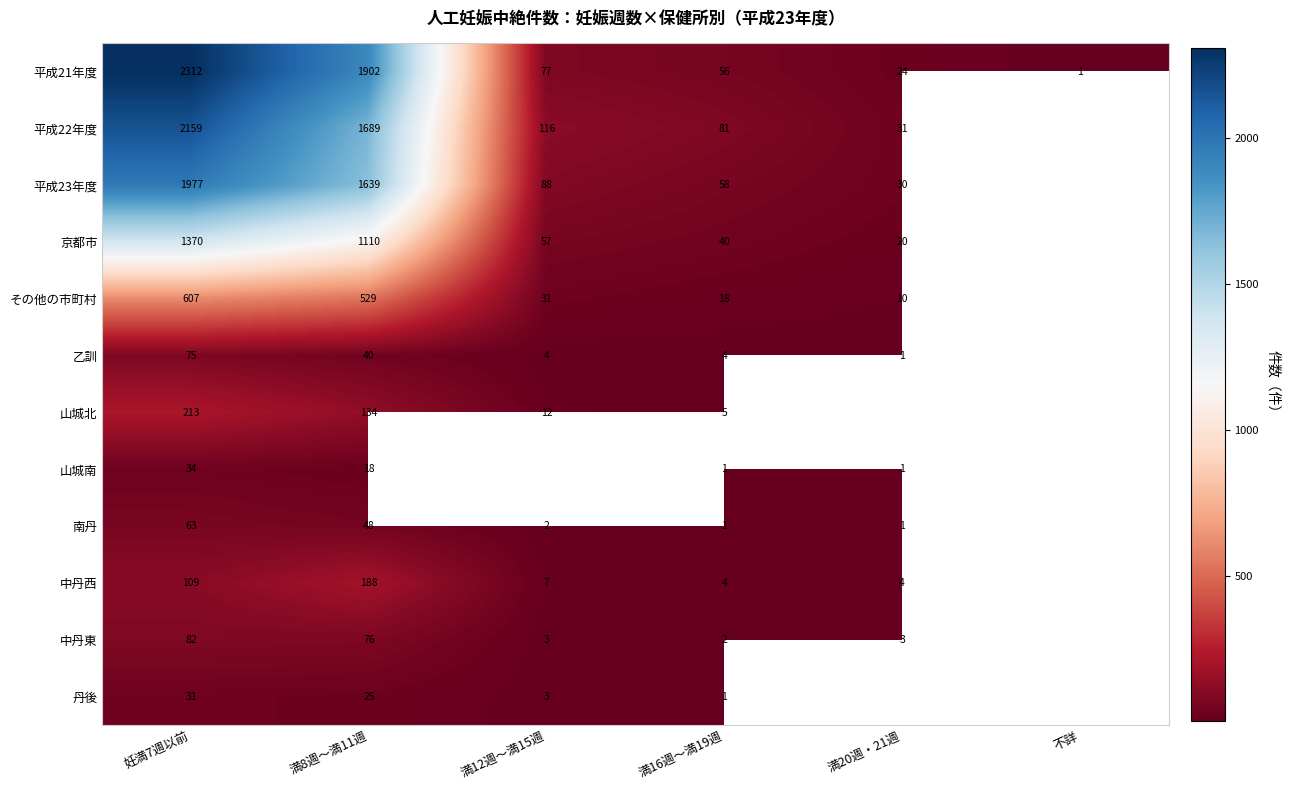

Is it true that 南丹 equals 2 at 満12週～満15週?

True